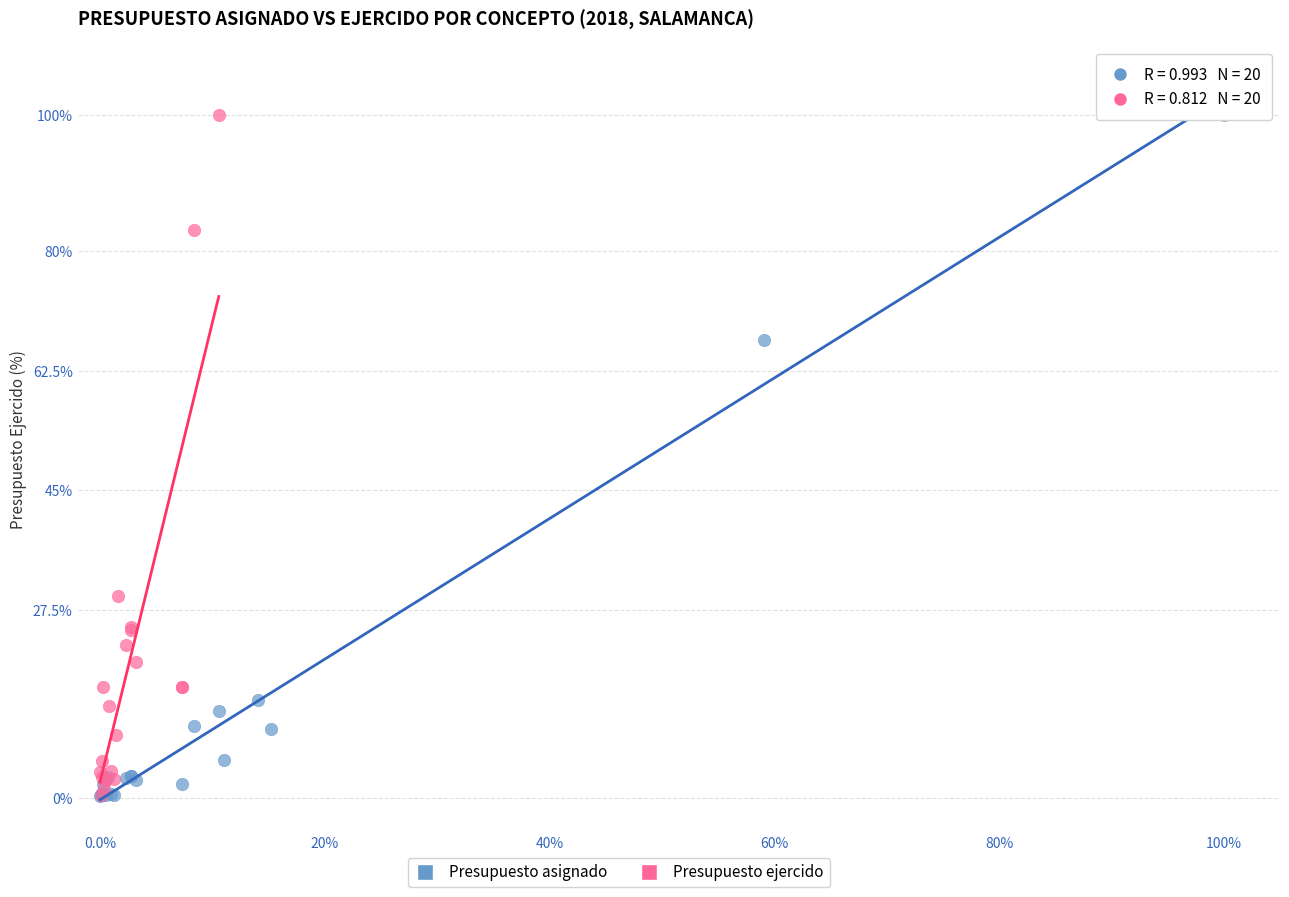

What are all the series names shown in the legend?

Presupuesto asignado, Presupuesto ejercido